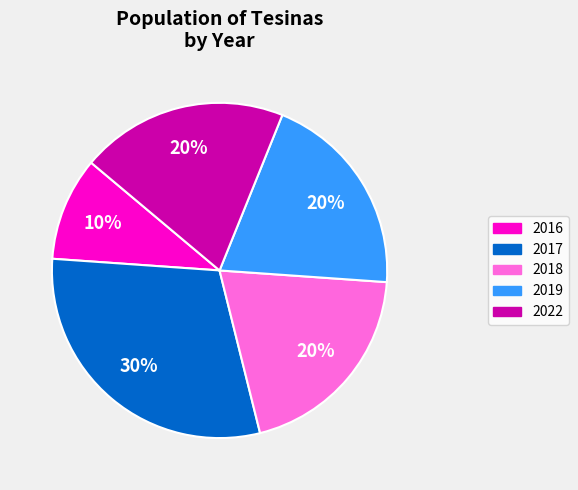

To the nearest percent, what is the difference between the largest and smallest slice percentages?

20%